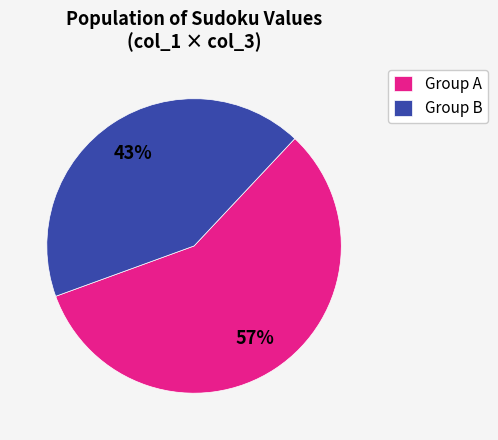

Rank the categories by value from highest to lowest.

Group A, Group B